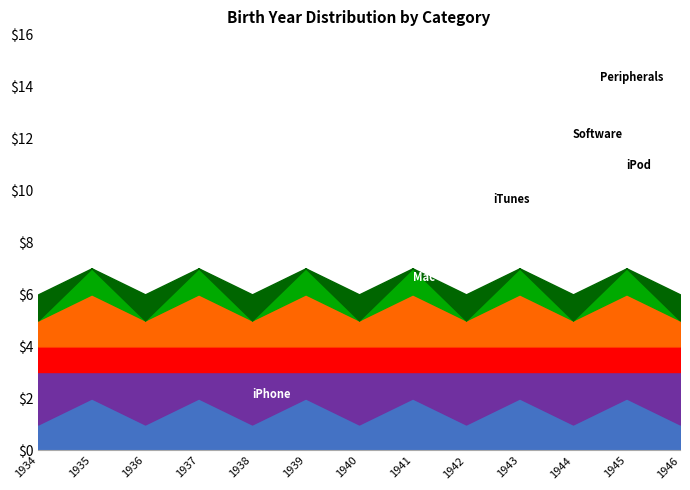

How many values in the Mac series are below 2?

6